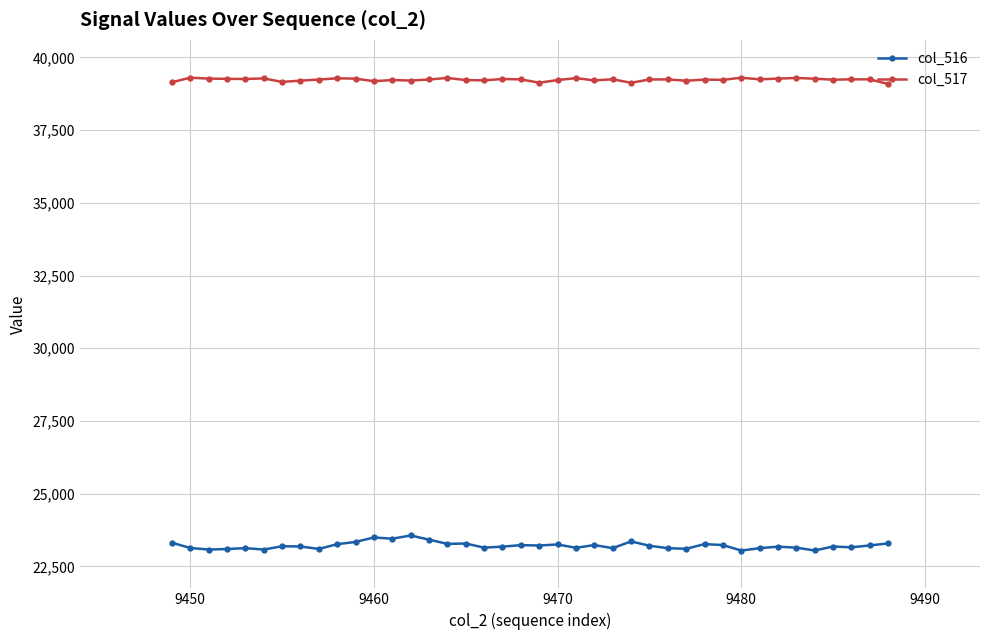

What is the average value of the col_516 series?

23217